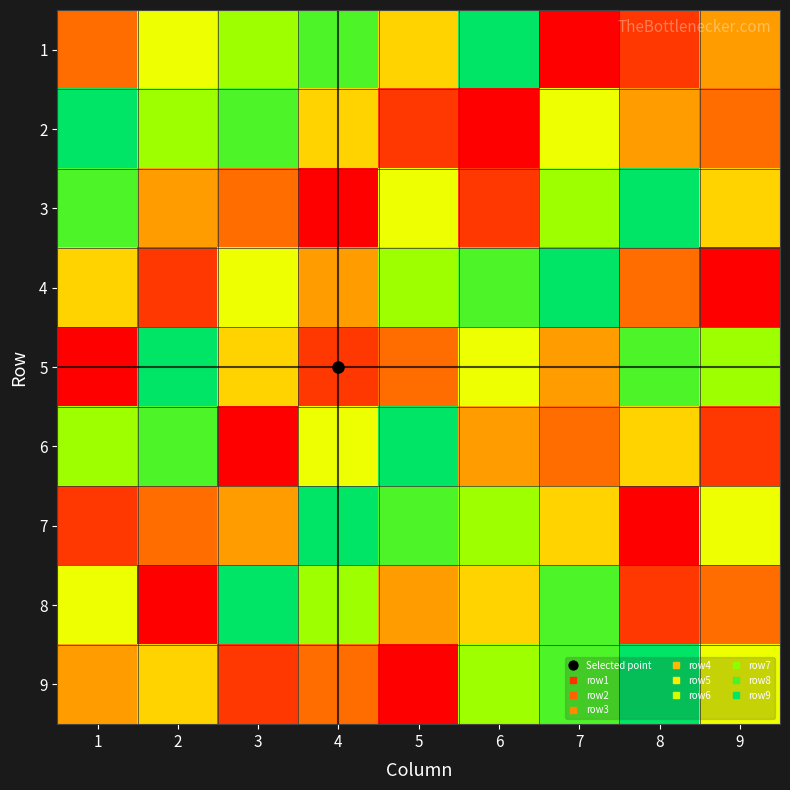

Reading right to left, extract all data points from this chart.

1: 9=4	8=2	7=1	6=9	5=5	4=8	3=7	2=6	1=3
2: 9=3	8=4	7=6	6=1	5=2	4=5	3=8	2=7	1=9
3: 9=5	8=9	7=7	6=2	5=6	4=1	3=3	2=4	1=8
4: 9=1	8=3	7=9	6=8	5=7	4=4	3=6	2=2	1=5
5: 9=7	8=8	7=4	6=6	5=3	4=2	3=5	2=9	1=1
6: 9=2	8=5	7=3	6=4	5=9	4=6	3=1	2=8	1=7
7: 9=6	8=1	7=5	6=7	5=8	4=9	3=4	2=3	1=2
8: 9=3	8=2	7=8	6=5	5=4	4=7	3=9	2=1	1=6
9: 9=6	8=9	7=8	6=7	5=1	4=3	3=2	2=5	1=4